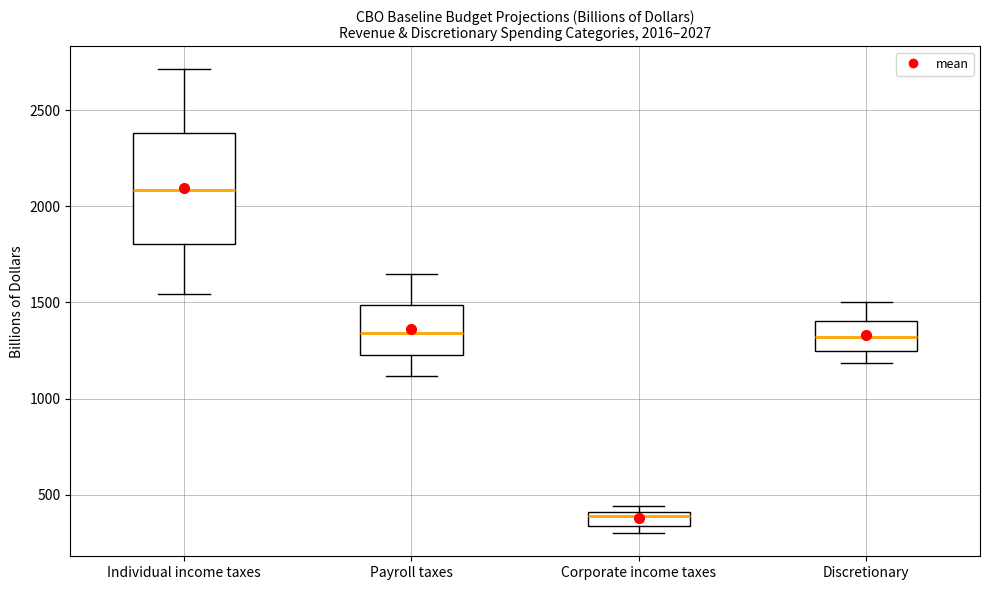

Which box has the lowest median line?

Corporate income taxes